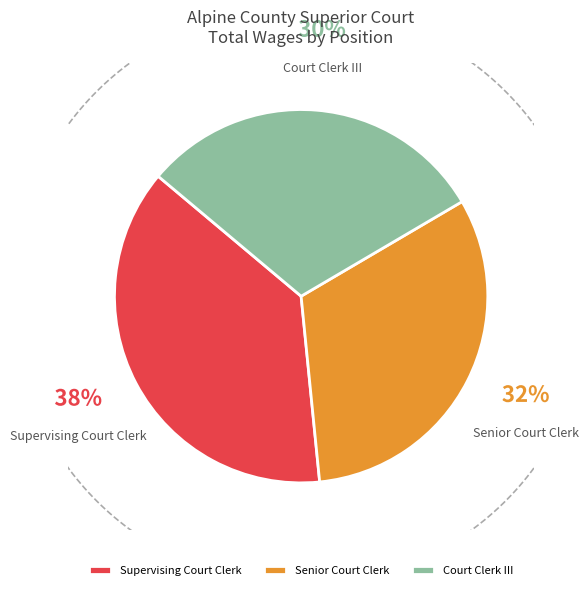

True or false: Supervising Court Clerk accounts for 30% of the total.

False